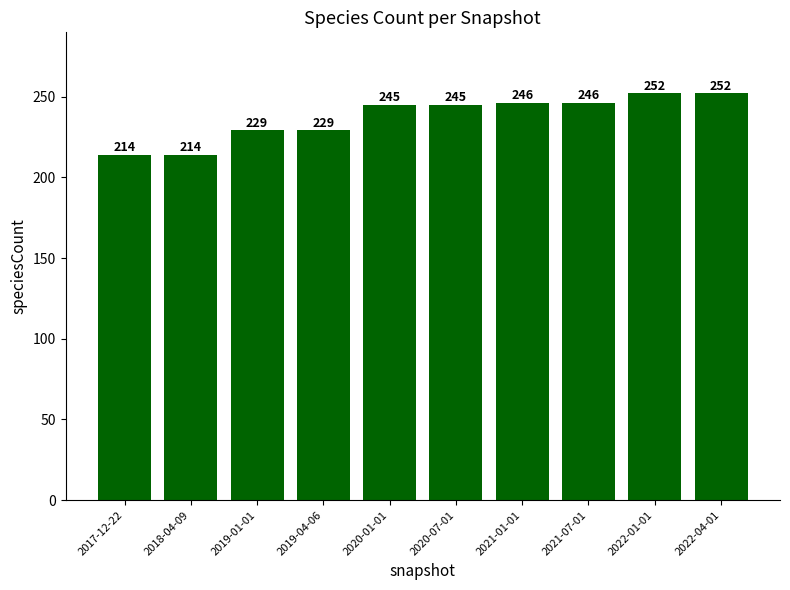

What is the label of the 5th bar from the right?

2020-07-01